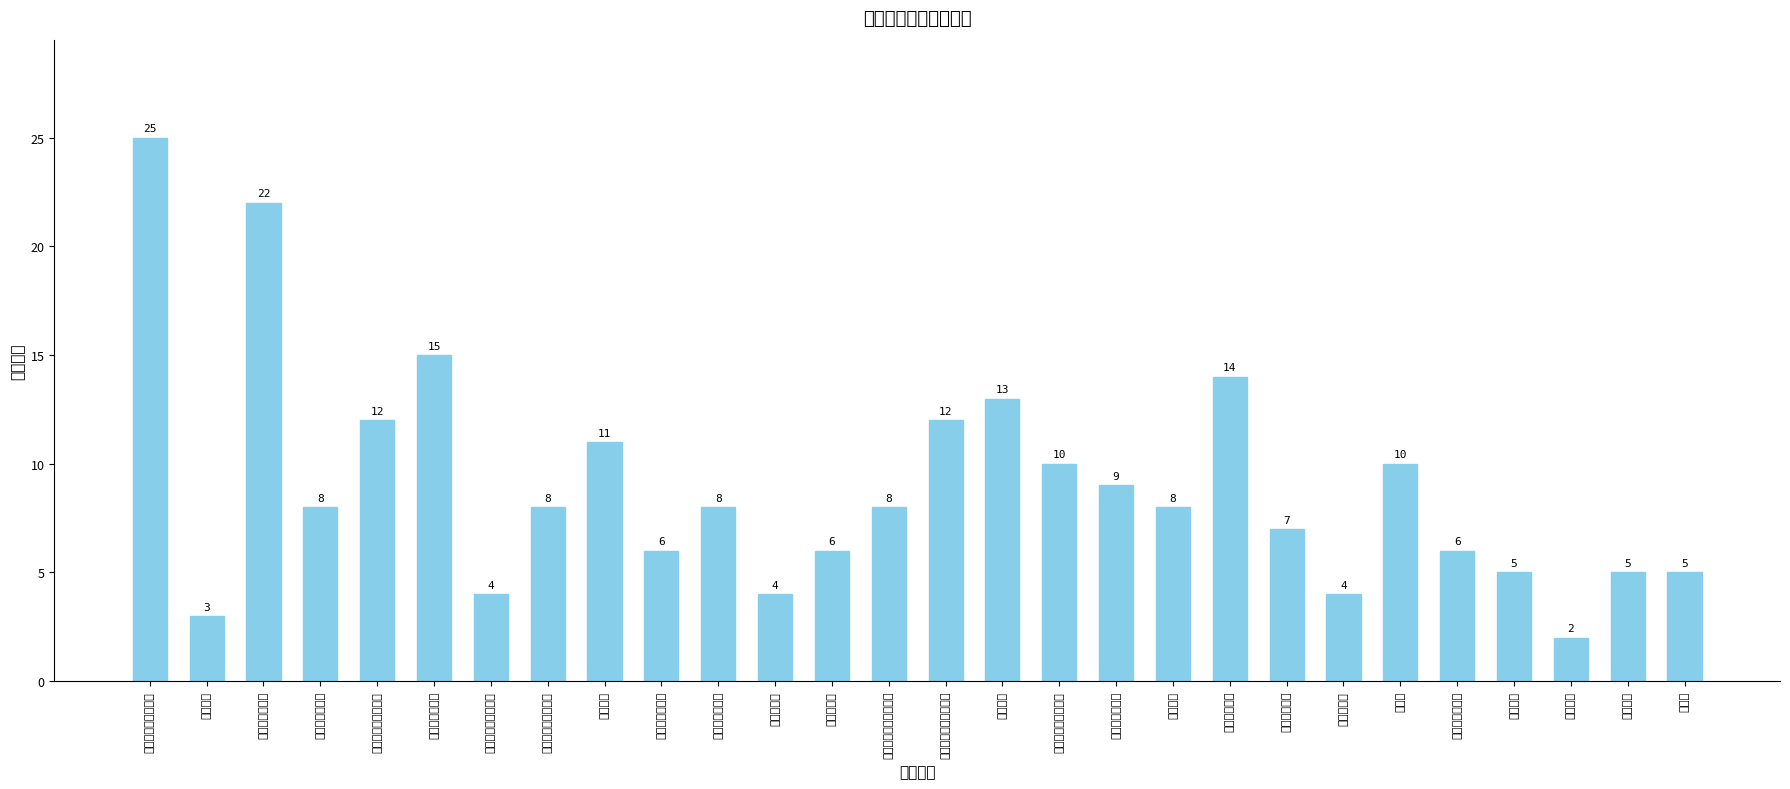

Where is the data nearest to the value 13?

电力学院